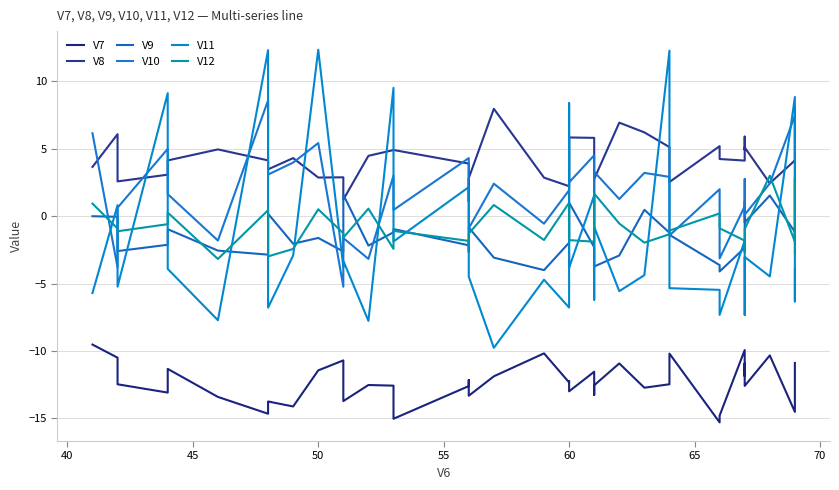

Does the chart have visible grid lines?

Yes